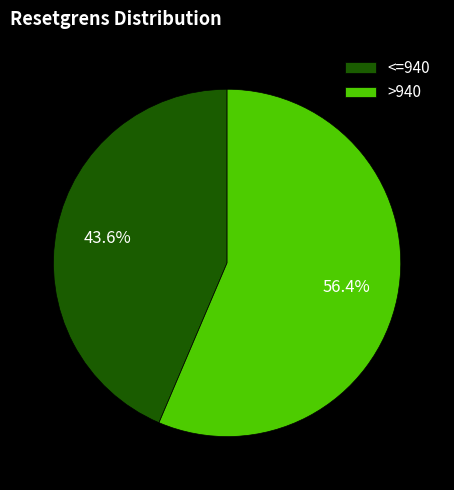

What is the total percentage of <=940 and >940?

100.0%